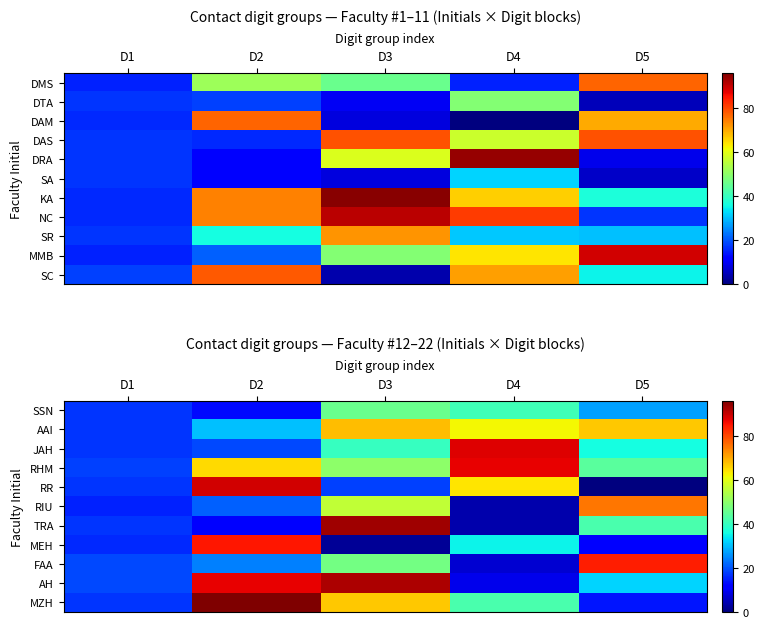

List the labels in order of AH value, largest first.

D3, D2, D5, D1, D4